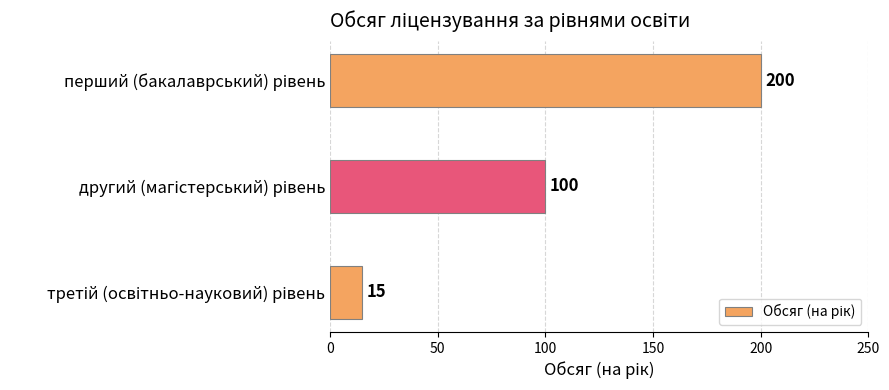

What is the maximum value shown in the chart?

200